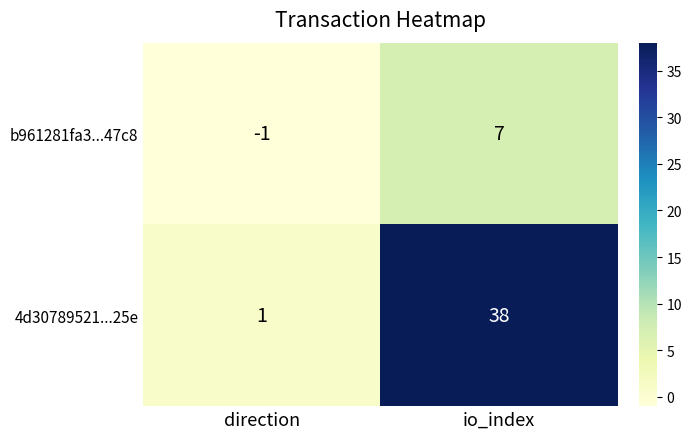

The 4d30789521...25e series shows 1 at direction. True or false?

True